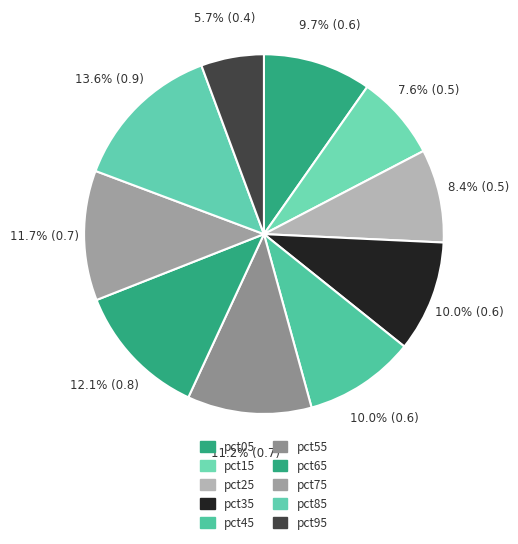

How many slices are in this pie chart?

10